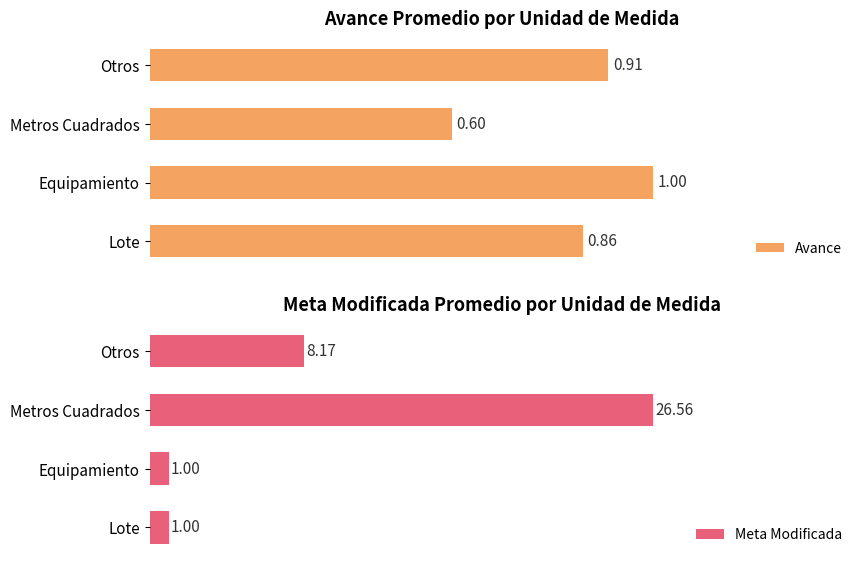

Rank the categories by Avance value from lowest to highest.

Metros Cuadrados, Lote, Otros, Equipamiento